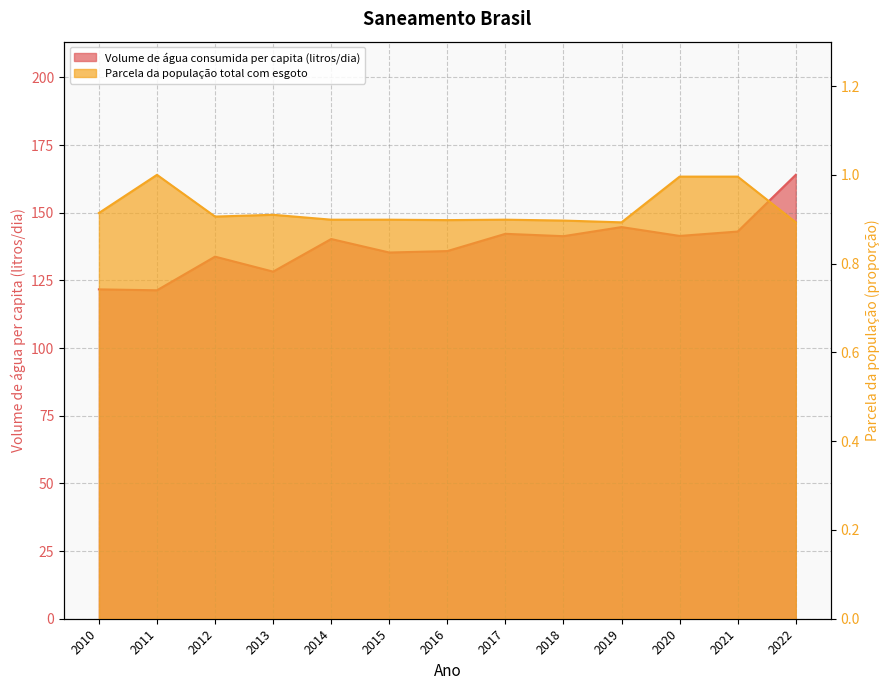

True or false: Parcela da população total com esgoto and Volume de água consumida per capita (litros/dia) intersect in this chart.

False